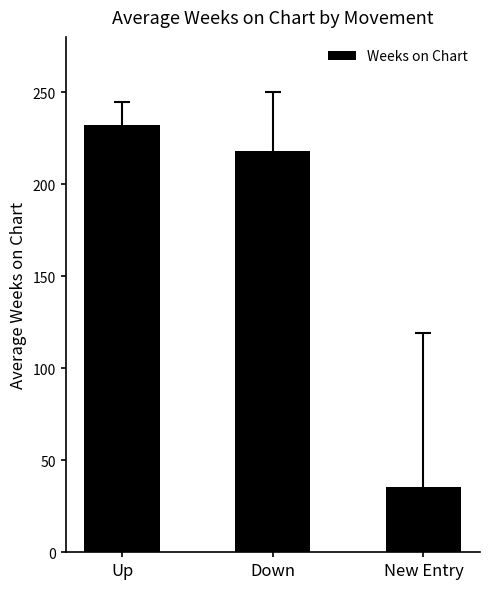

What is the change in value from Up to Down?

-14.1